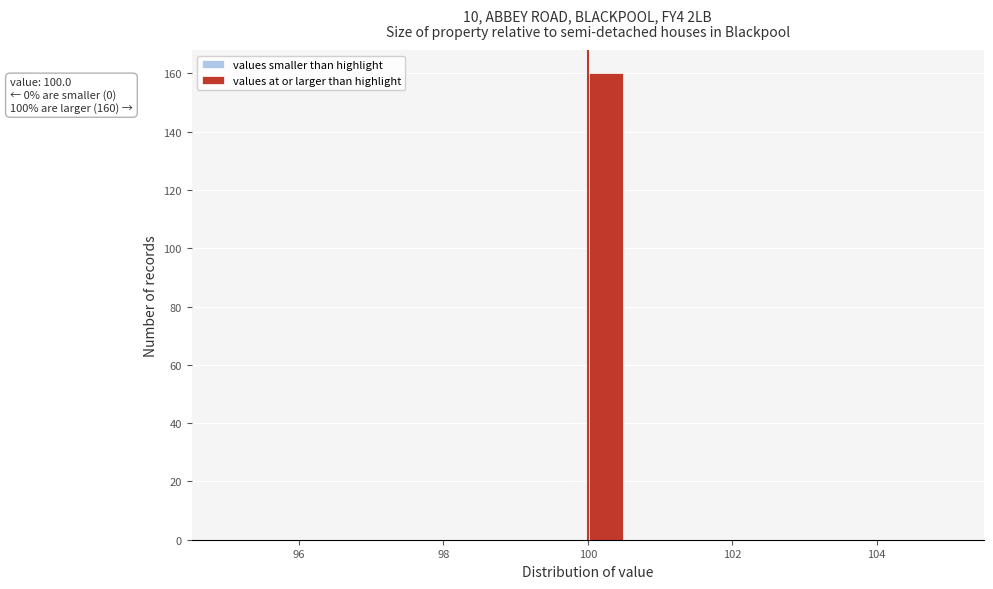

Around what value on the x-axis is the tallest bar? Give the approximate position of its centre, as read against the axis.

100.2